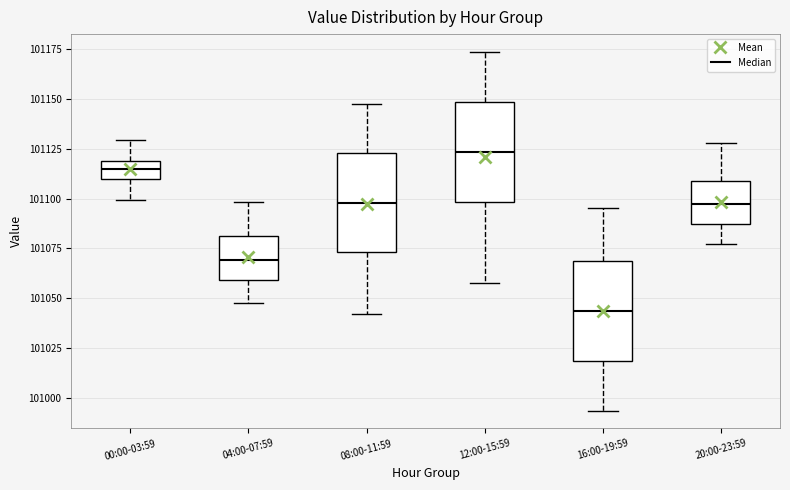

Which box's median line is the highest?

12:00-15:59